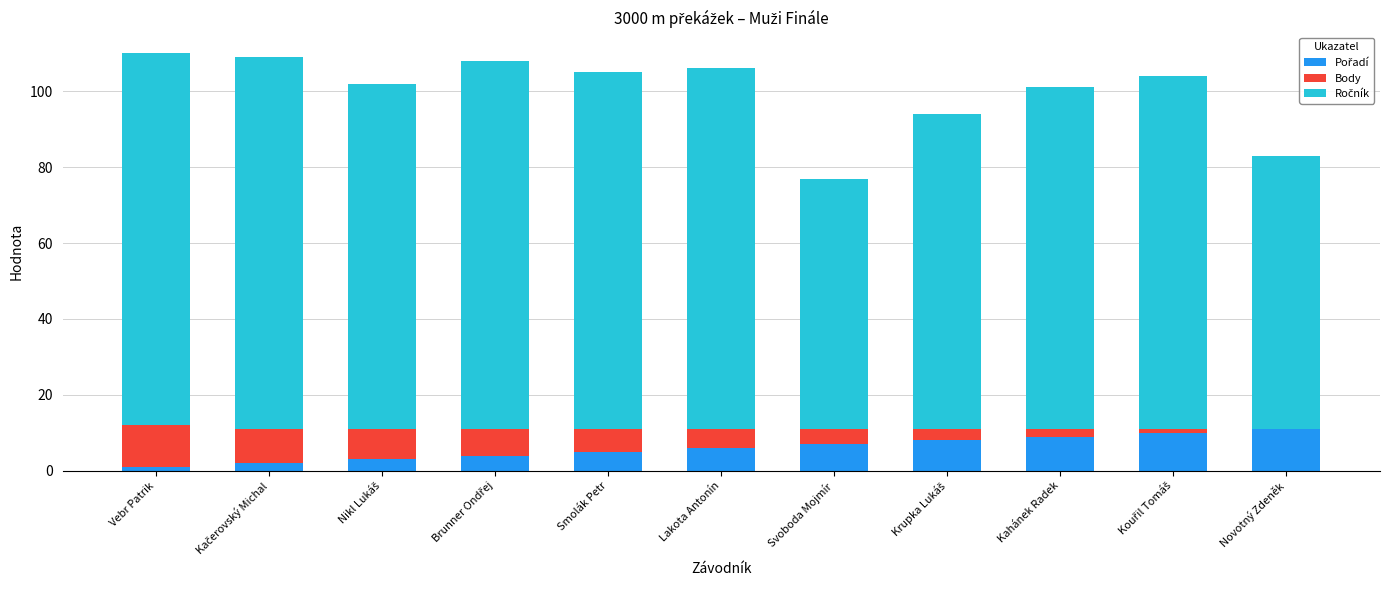

Count the number of data series in this chart.

3